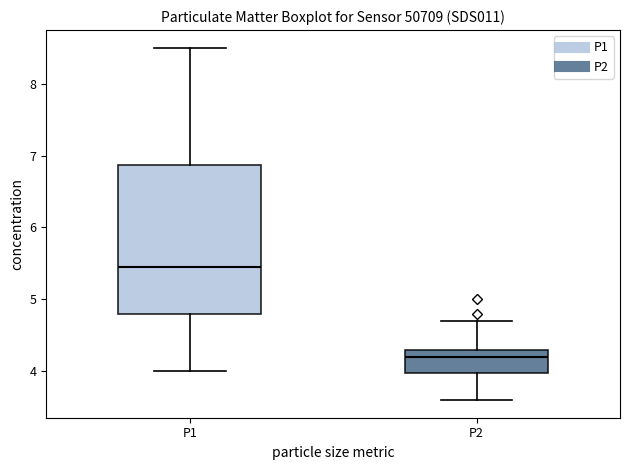

Which box is the tallest, from its lower edge to its upper edge?

P1